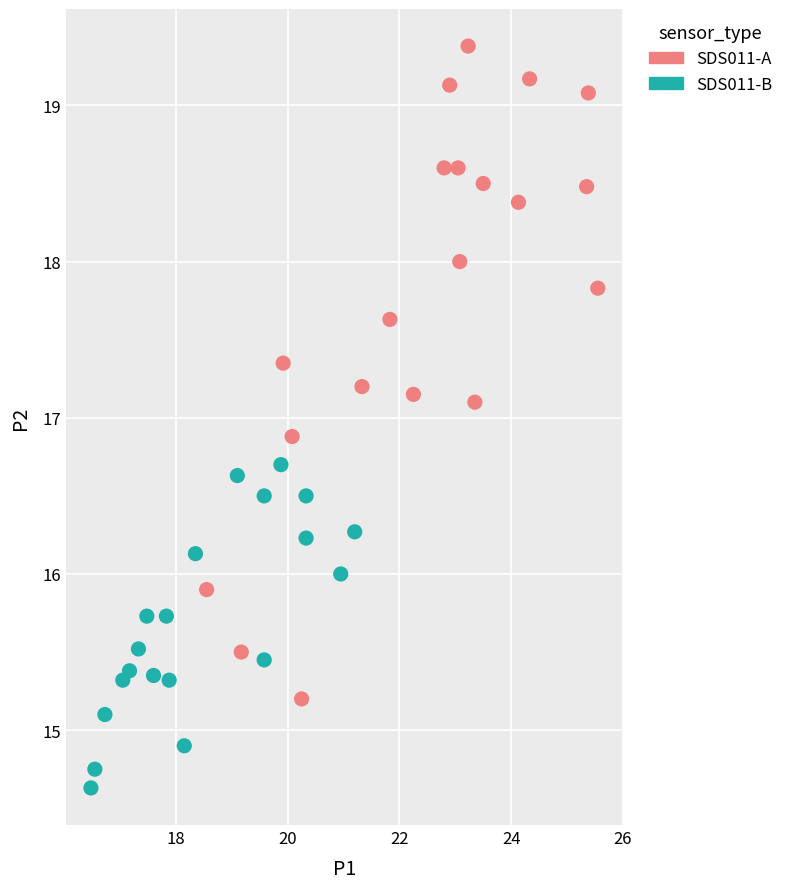

Which series has the widest spread of Y values?

SDS011-A